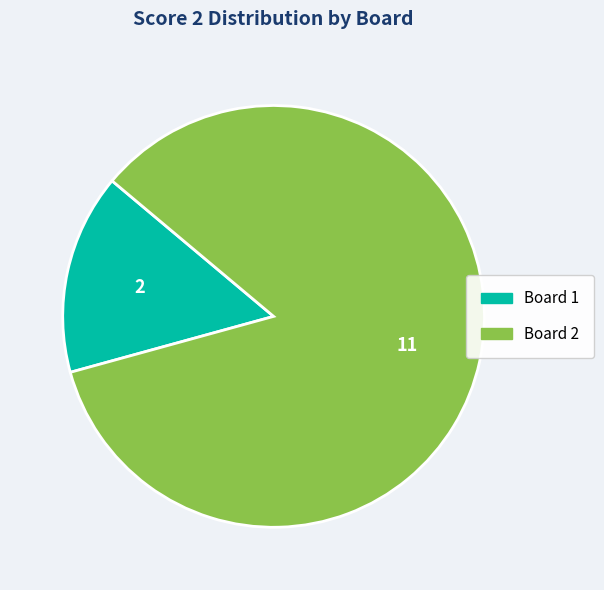

Is there any slice that represents more than half of the pie?

Yes